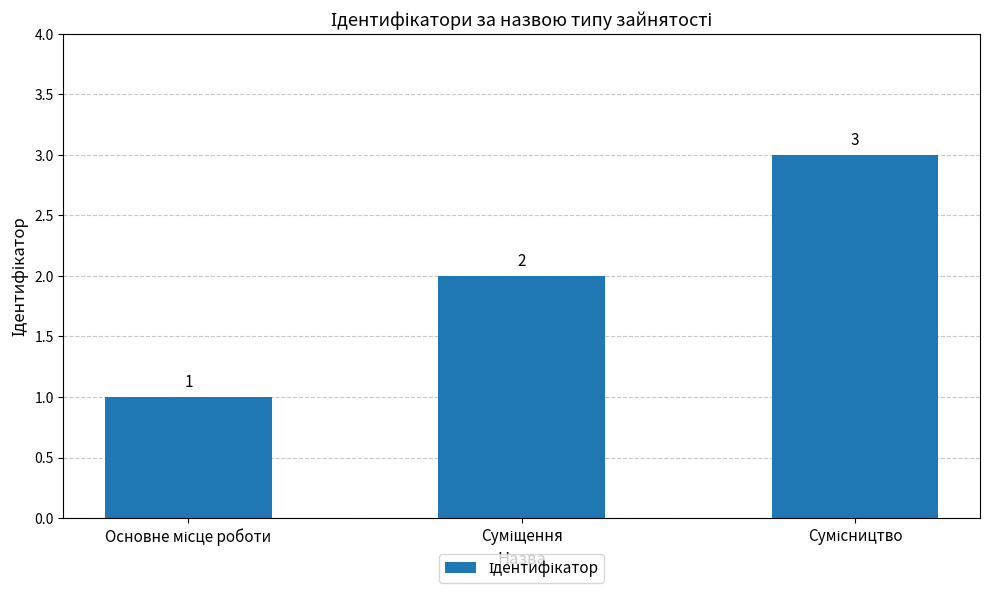

What is the sum of all values?

6